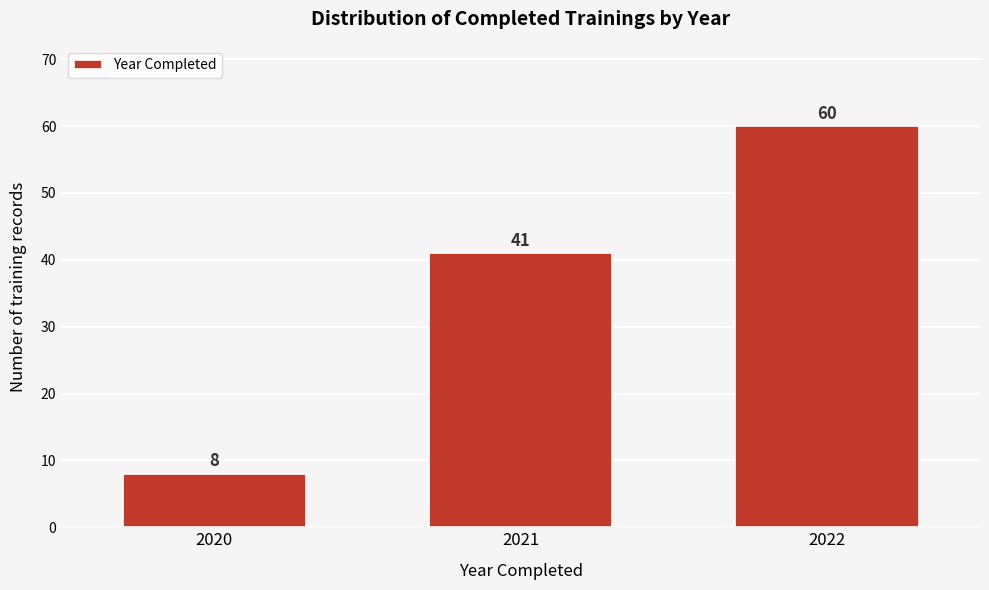

Reading left to right, extract all data points from this chart.

8	41	60